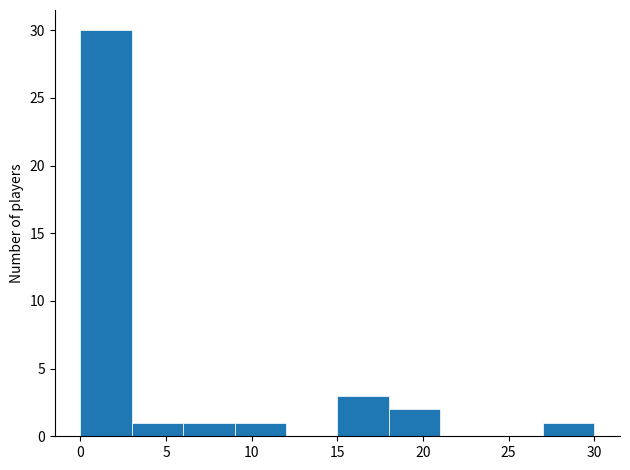

Over which range of the x-axis is the bar tallest?

0 to 3